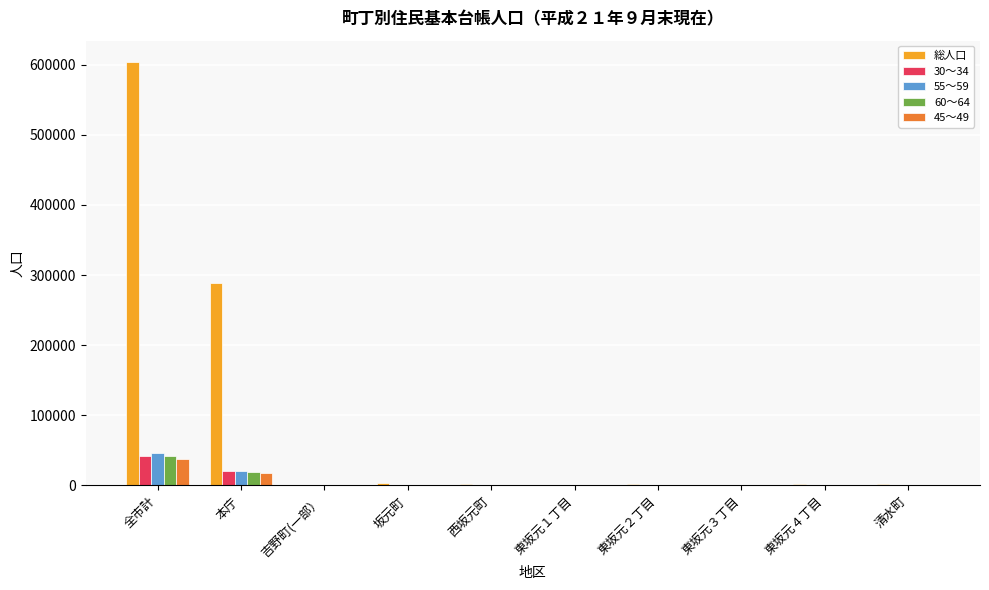

What are all the series names shown in the legend?

総人口, 30～34, 55～59, 60～64, 45～49